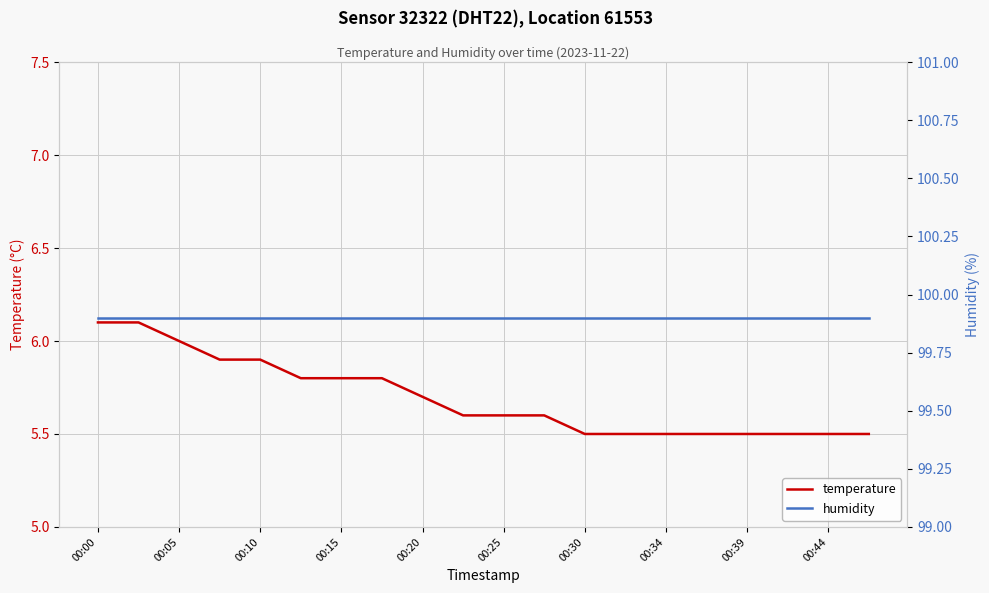

Which series has the widest spread of values?

temperature